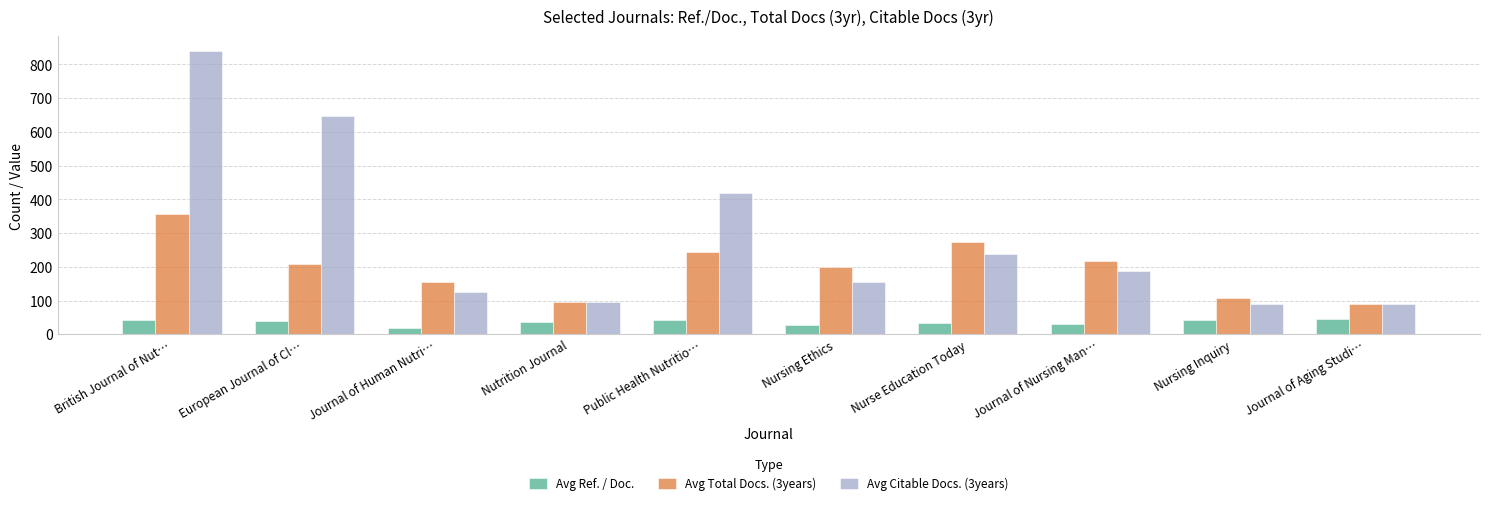

What is the smallest value displayed?

19.8